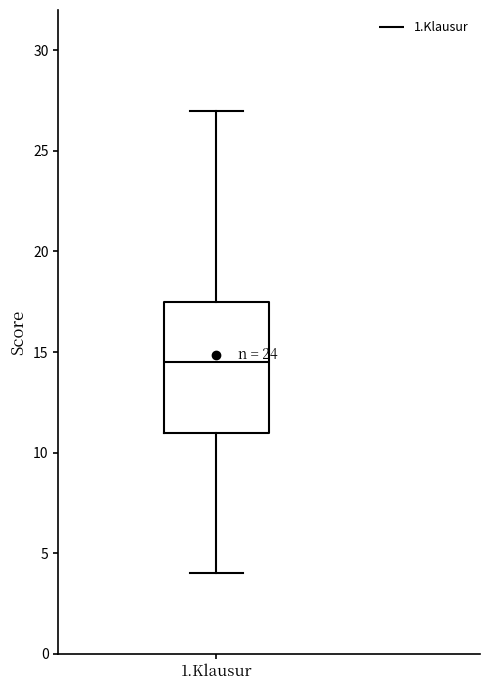

Where is the lower edge of the box for 1.Klausur on the y-axis? The values are not printed on the chart, so give them approximately, as read against the axis.

11.0